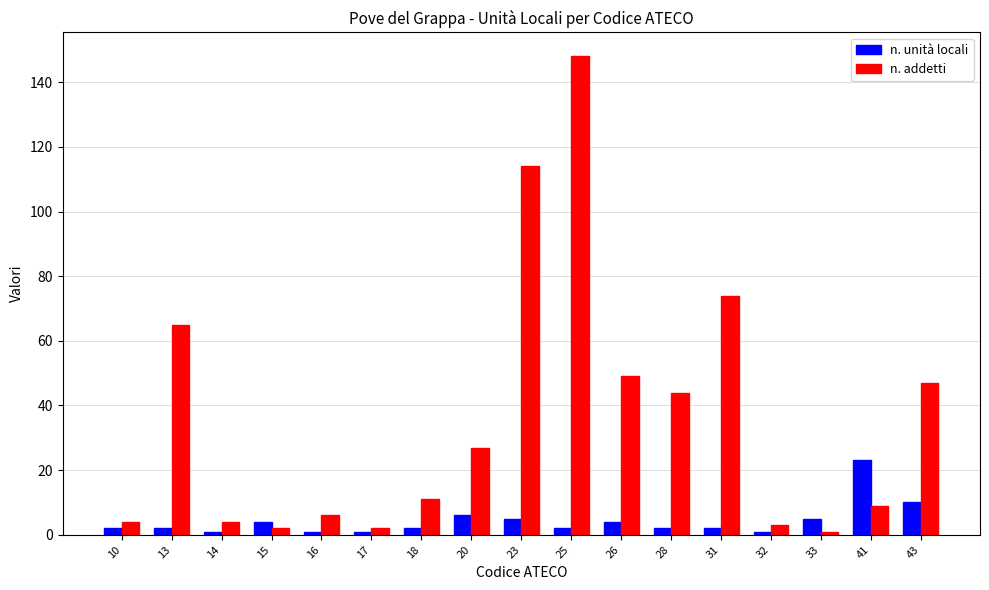

What are all the series names shown in the legend?

n. unità locali, n. addetti